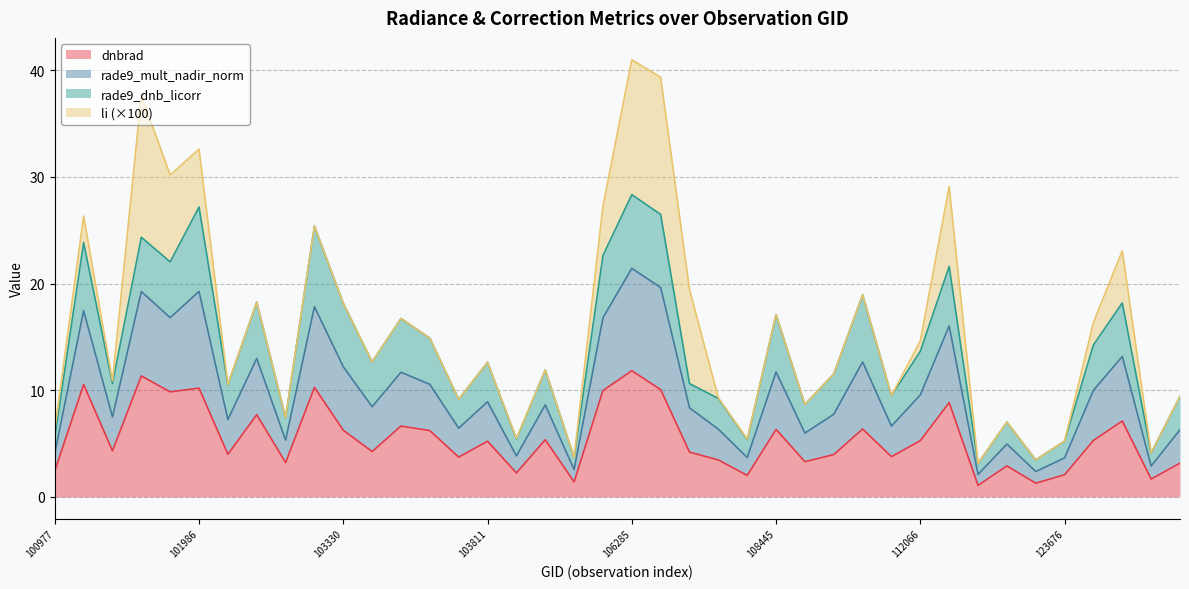

What is the minimum value shown in the chart?

1.1